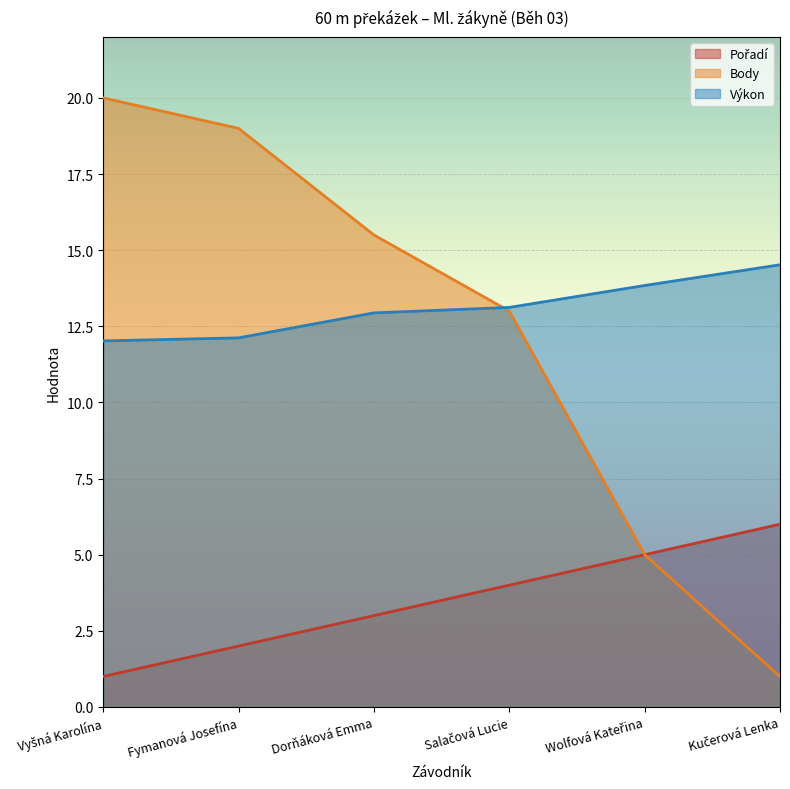

How many data points in Výkon are less than 13?

3